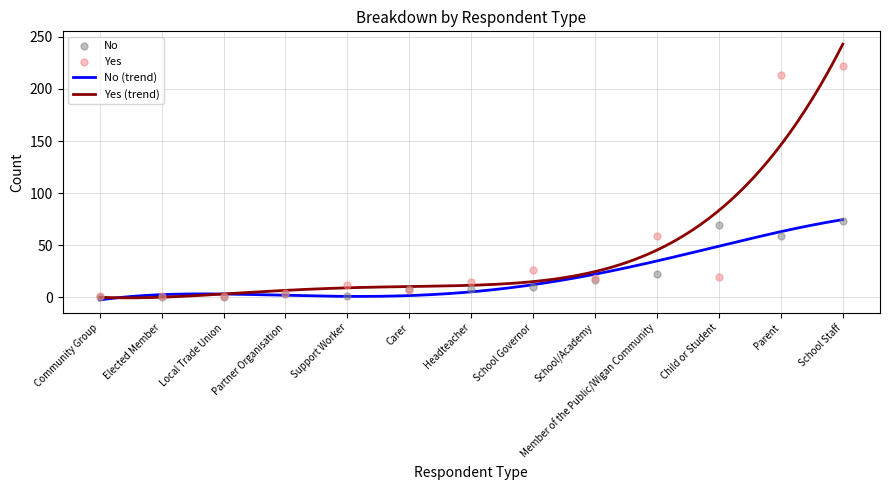

At which category is the sum across all series the highest?

School Staff